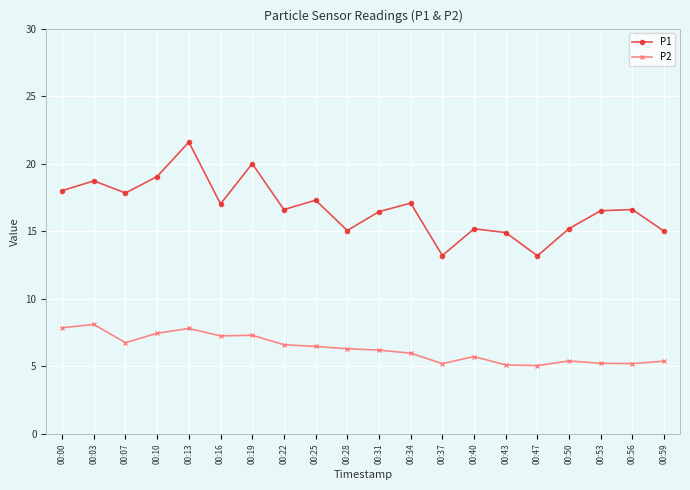

Which series has the widest spread of values?

P1